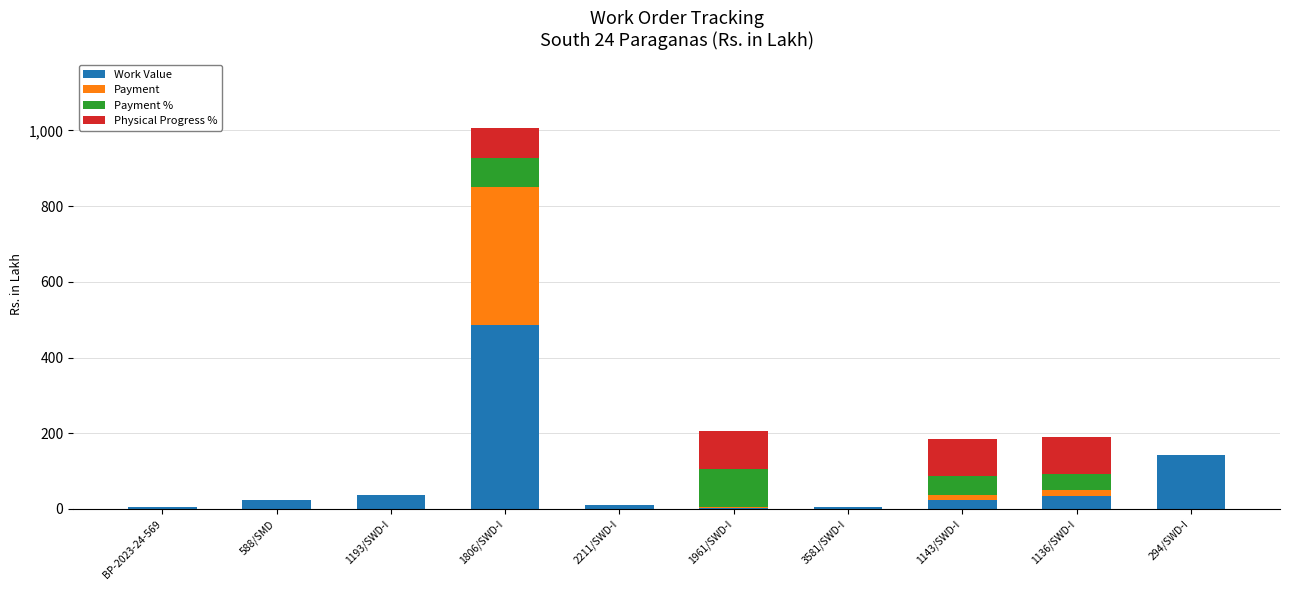

Where is Work Value nearest to the value 244?

294/SWD-I